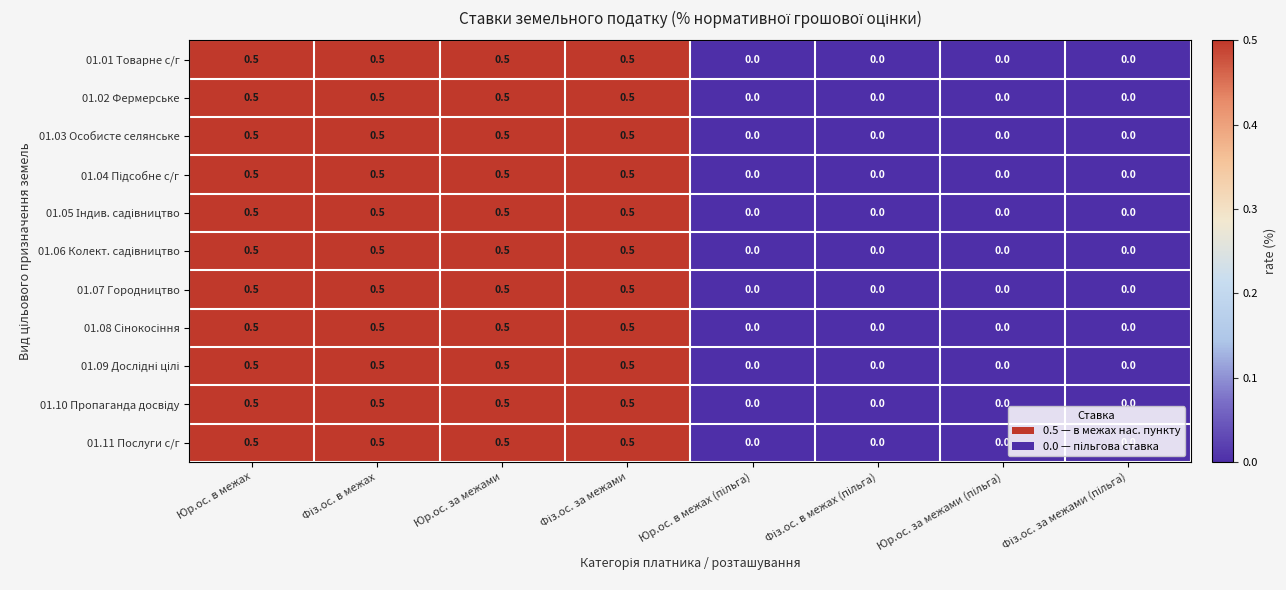

What is the greatest value displayed?

0.5